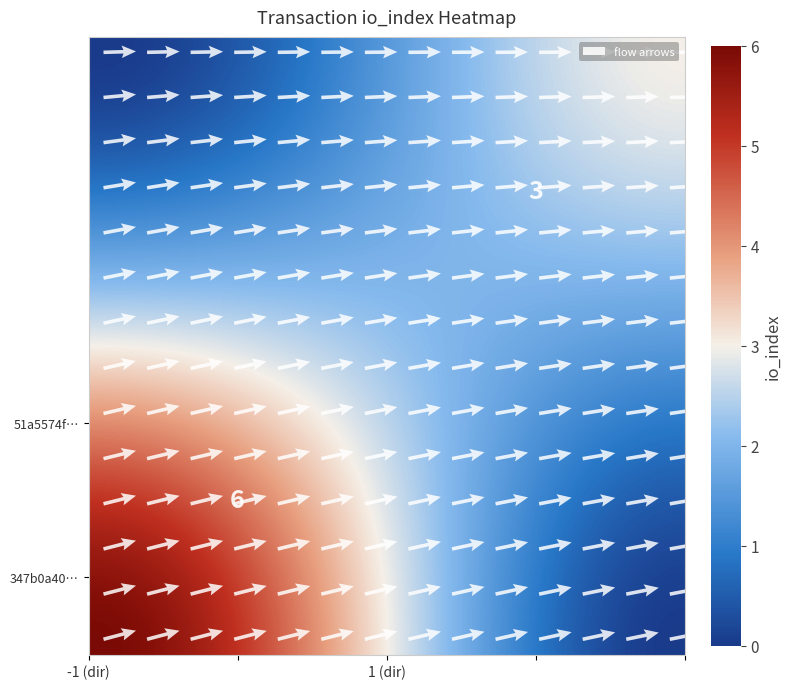

Rank the series at io_index from lowest to highest value.

347b0a40c59f2d9f484ea5e4b6bc9e042da558e, 51a5574f0ef6a5220331638eaeff12d405cf402